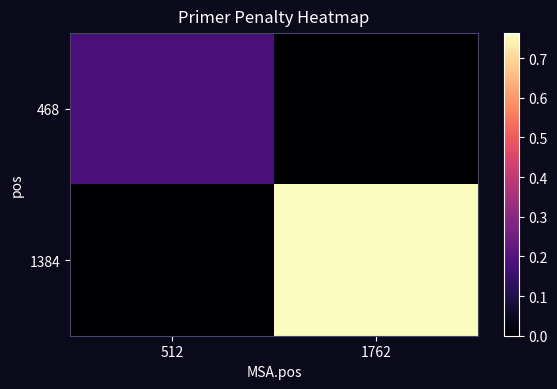

Reading left to right, what are all the values shown in this chart?

468: 512=0.2	1762=0.0
1384: 512=0.0	1762=0.8